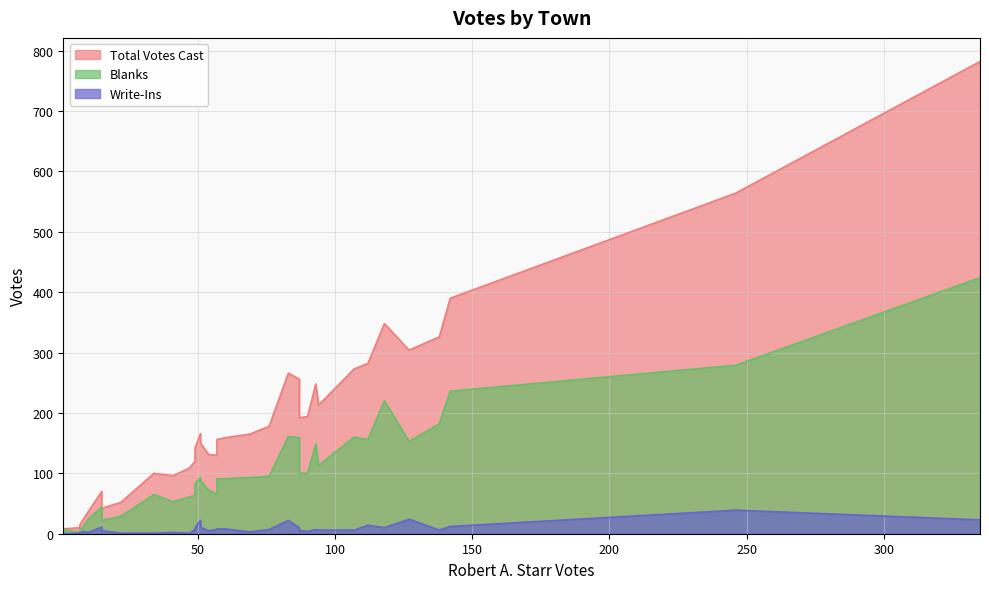

Does the chart display data point markers on the line(s)?

No